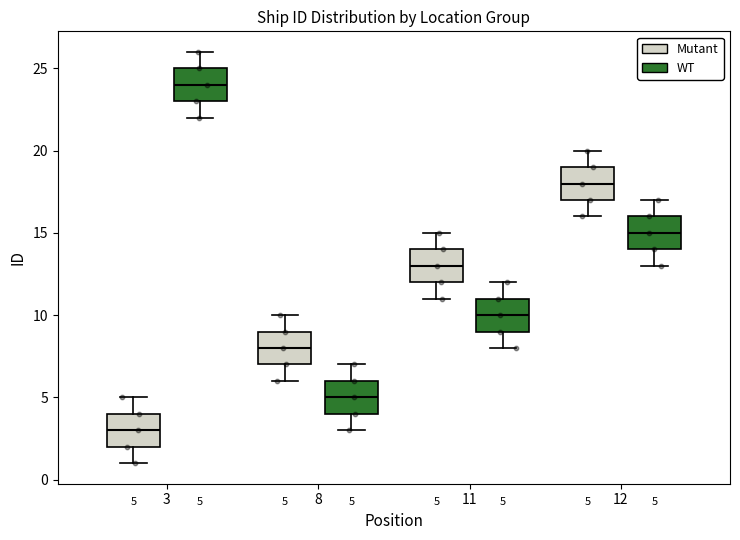

Which box has the lowest median line?

3 (Mutant)